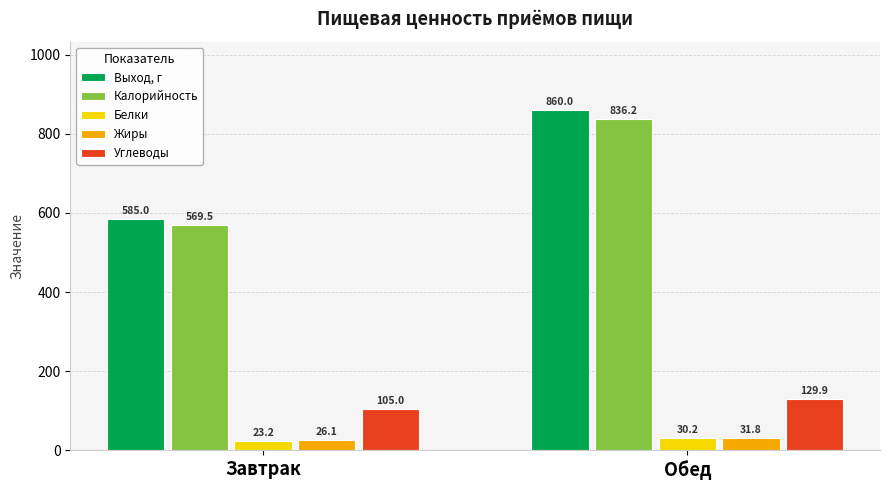

Count the number of data series in this chart.

5